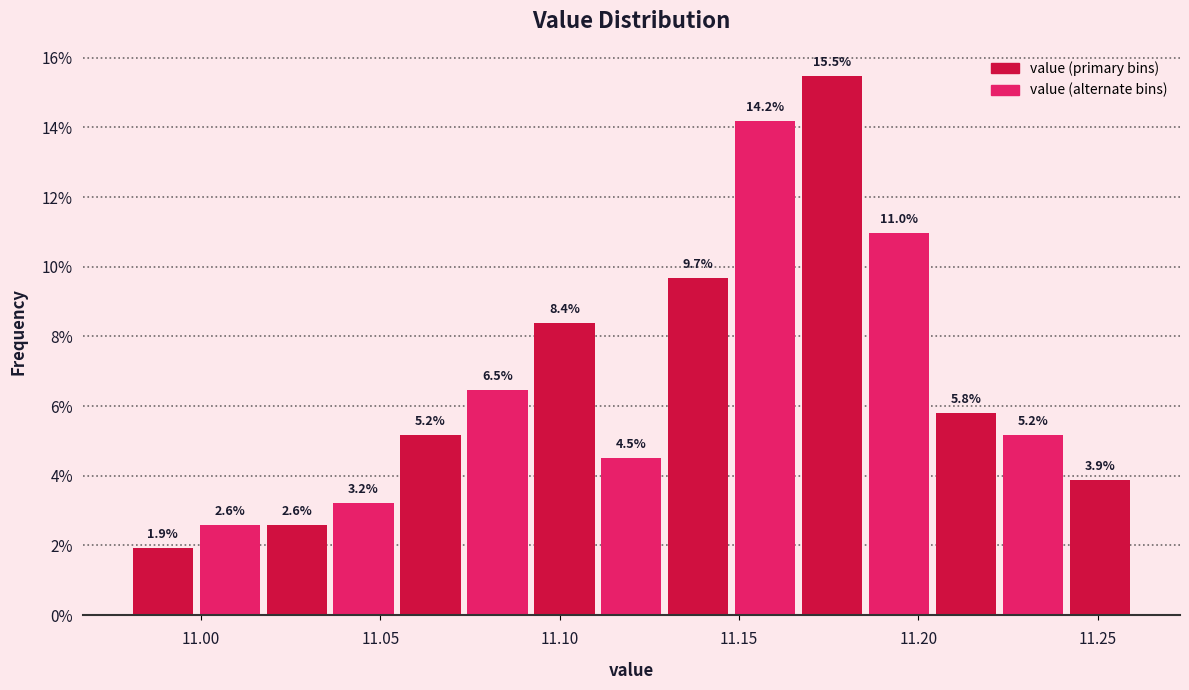

Read against the x-axis, roughly where is the centre of the tallest bar?

11.175